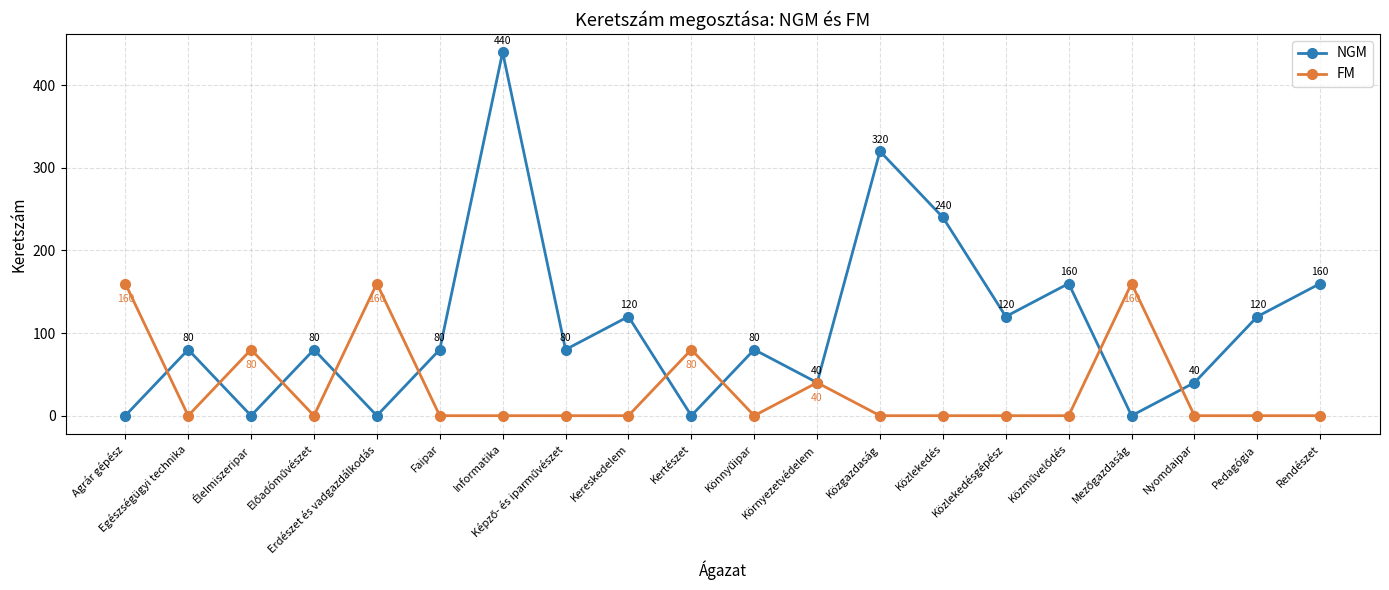

In NGM, how many points are higher than both neighbors (excluding endpoints)?

7